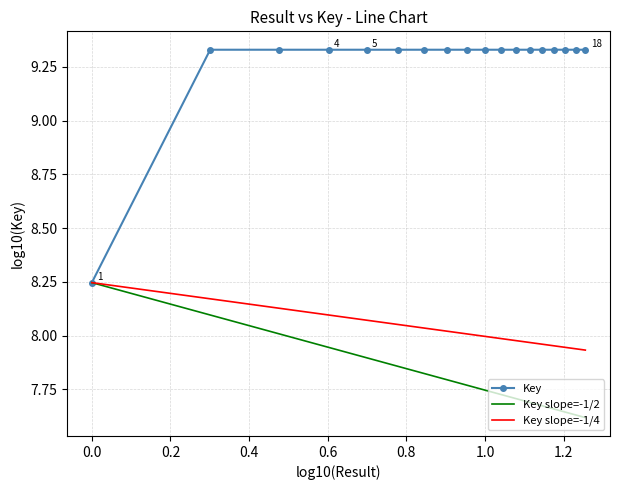

Reading right to left, transcribe all the data shown in this chart.

9.3	9.3	9.3	9.3	9.3	9.3	9.3	9.3	9.3	9.3	9.3	9.3	9.3	9.3	9.3	9.3	9.3	8.2